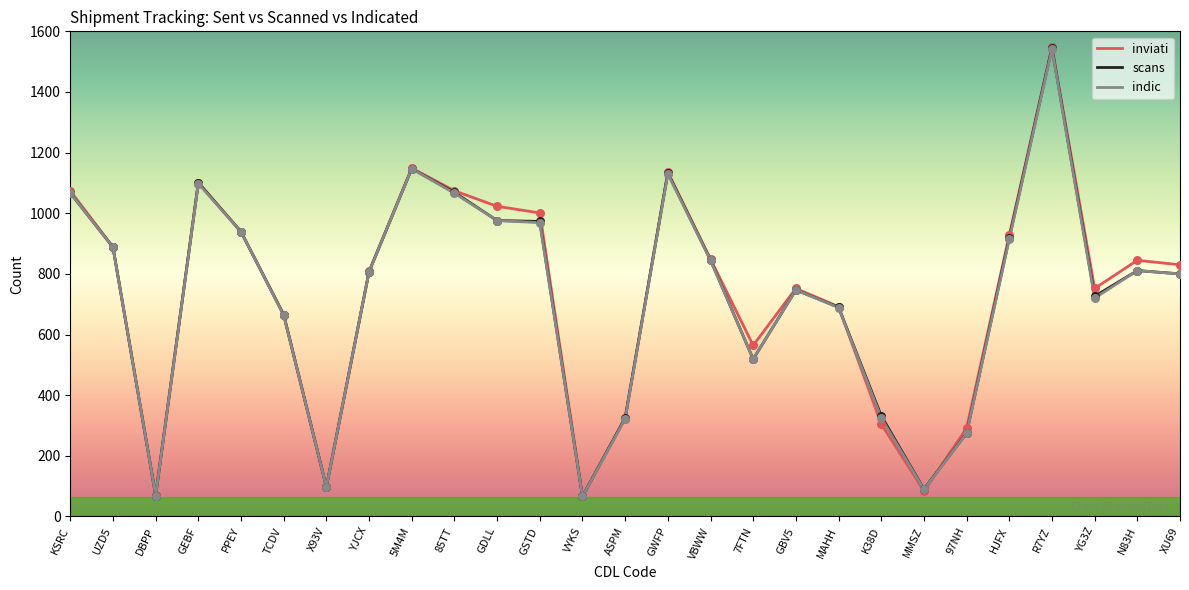

Is the value of inviati at GWFP greater than the value of scans at TCDV?

Yes